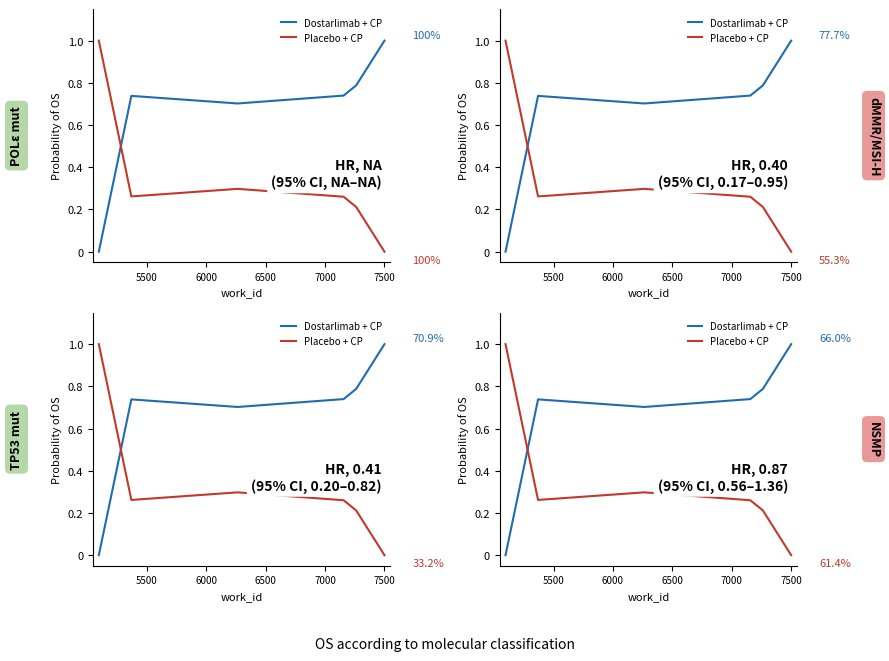

Rank the series by their average value, from highest to lowest.

Dostarlimab + CP, Placebo + CP